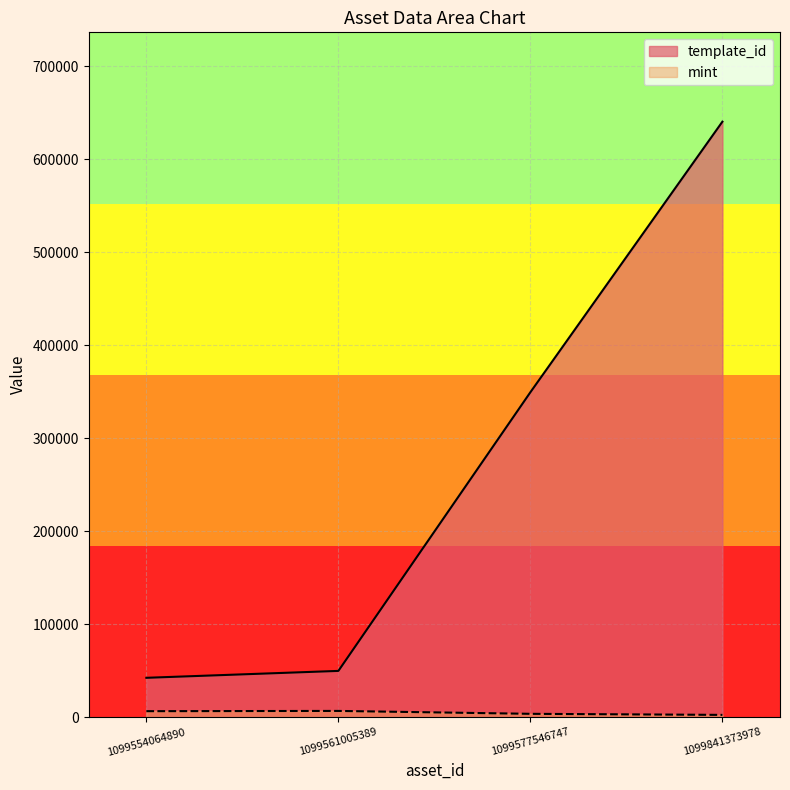

Rank the series at 1099561005389 from lowest to highest value.

mint, template_id